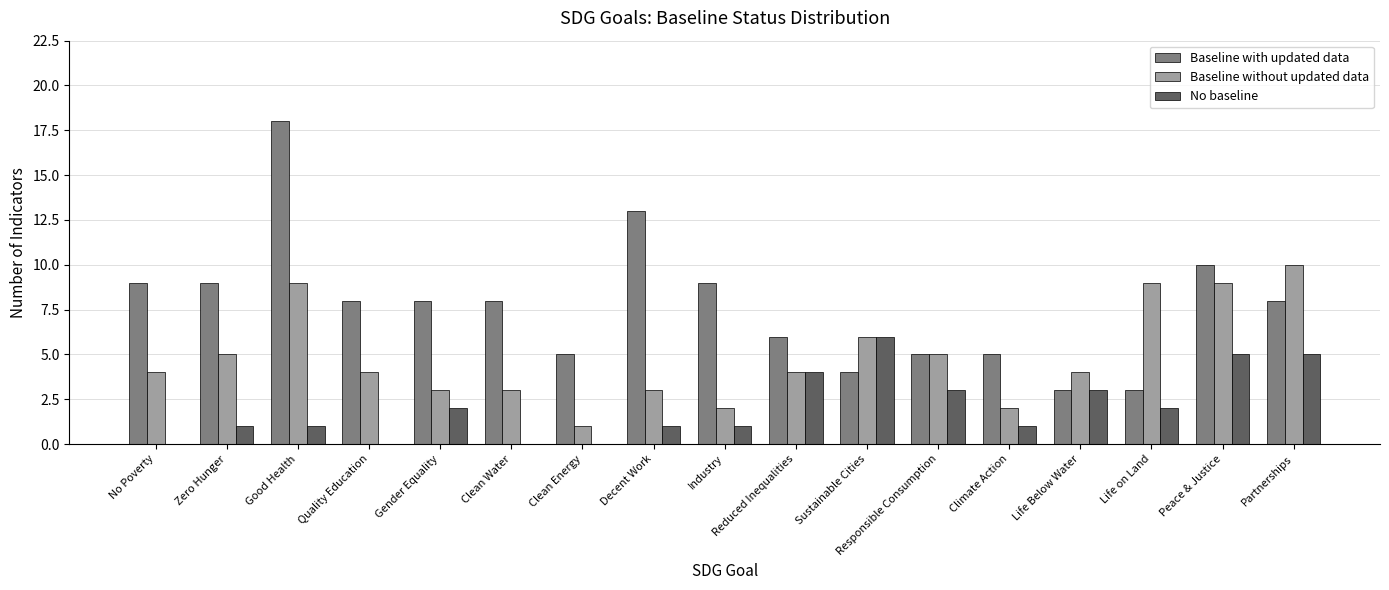

Are the bars grouped side by side (vs. stacked)?

Yes